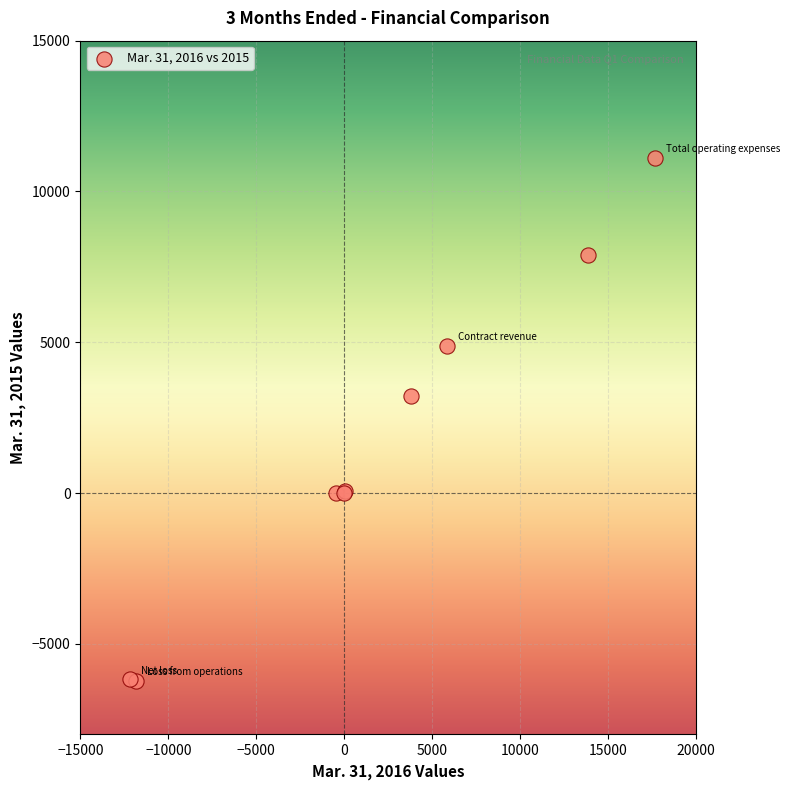

What Y value in the scatter plot is closest to 2440?

3231.0